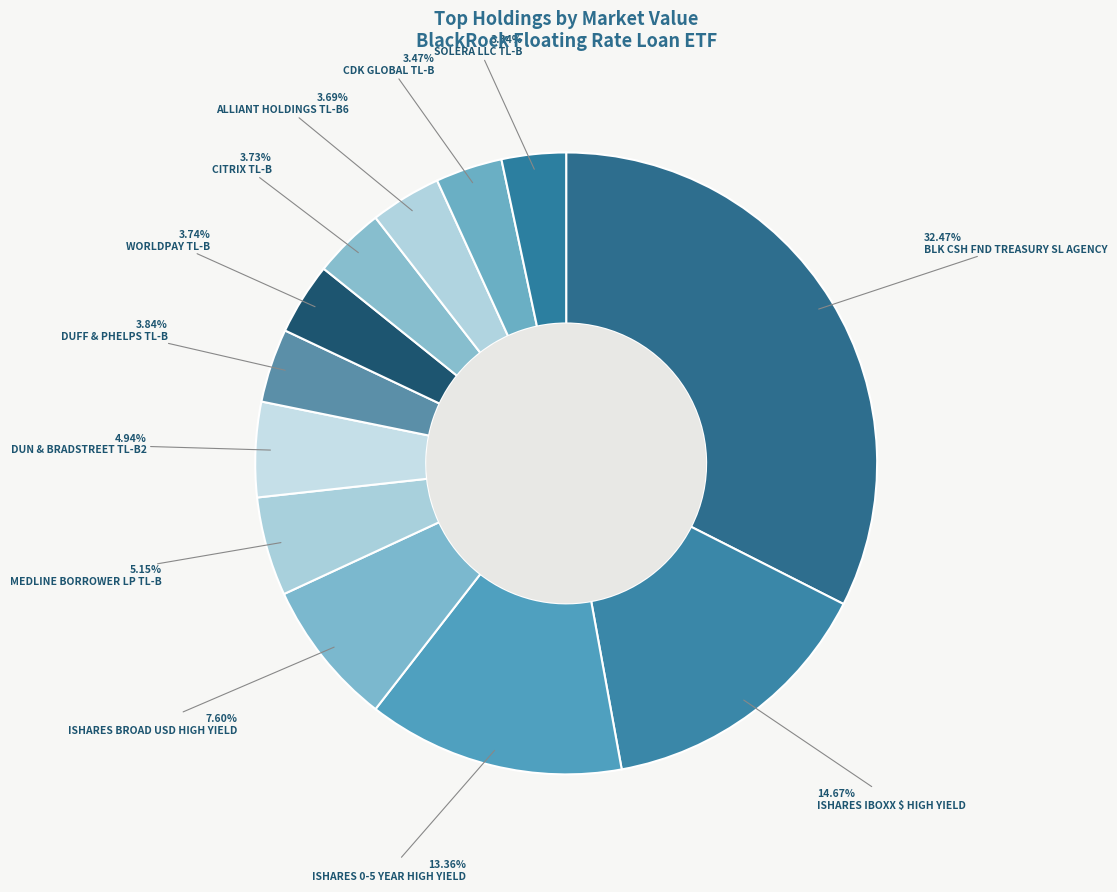

To the nearest percent, what is the difference between the BLK CSH FND TREASURY SL AGENCY and MEDLINE BORROWER LP TL-B slice percentages?

27%